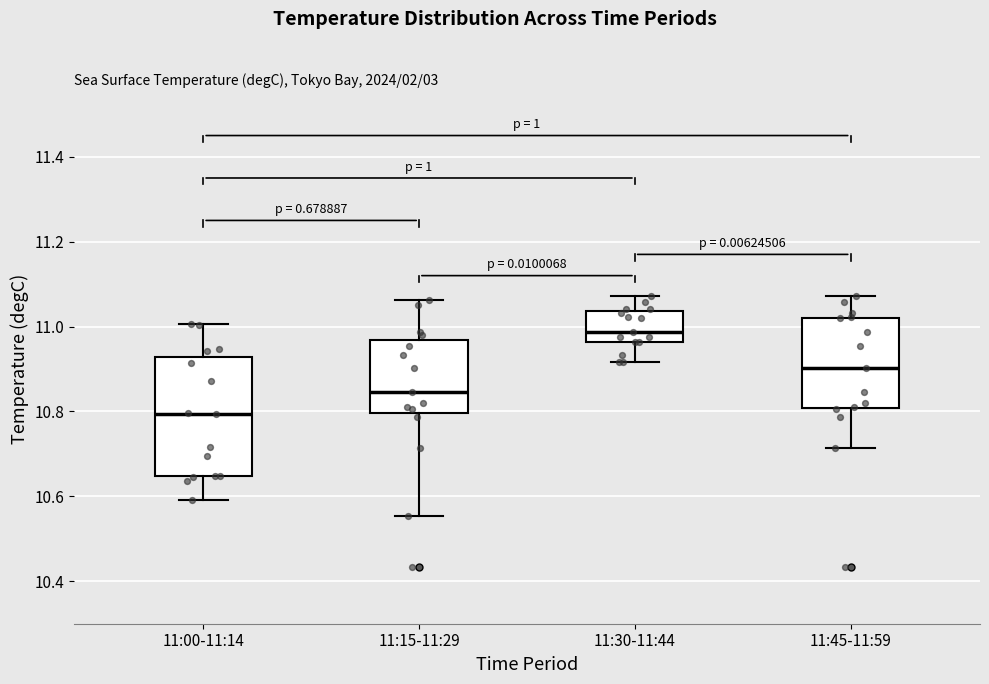

Where is the lower edge of the box for 11:15-11:29 on the y-axis? The values are not printed on the chart, so give them approximately, as read against the axis.

10.80